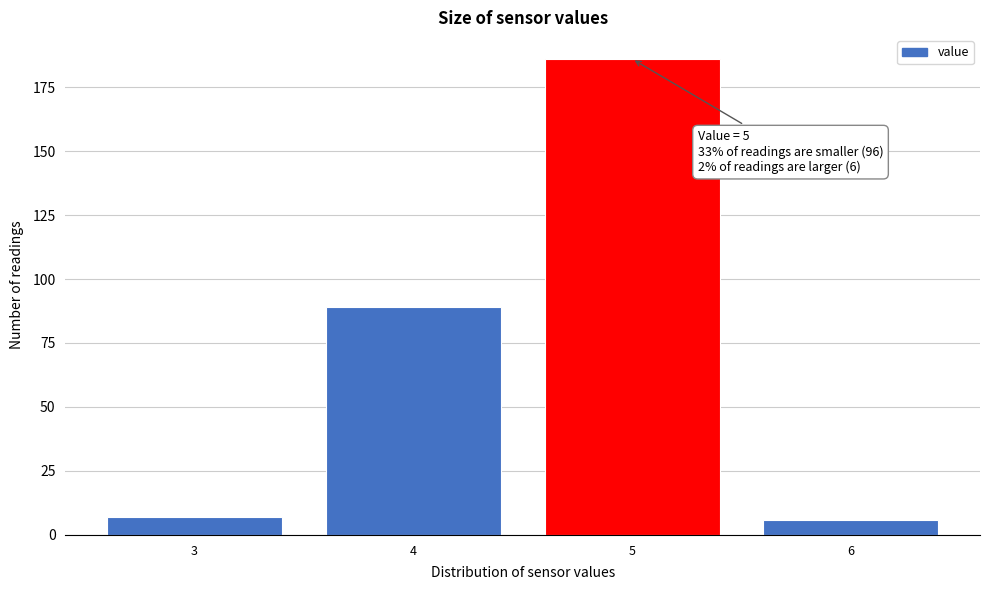

Reading right to left, what are all the values shown in this chart?

6	186	89	7